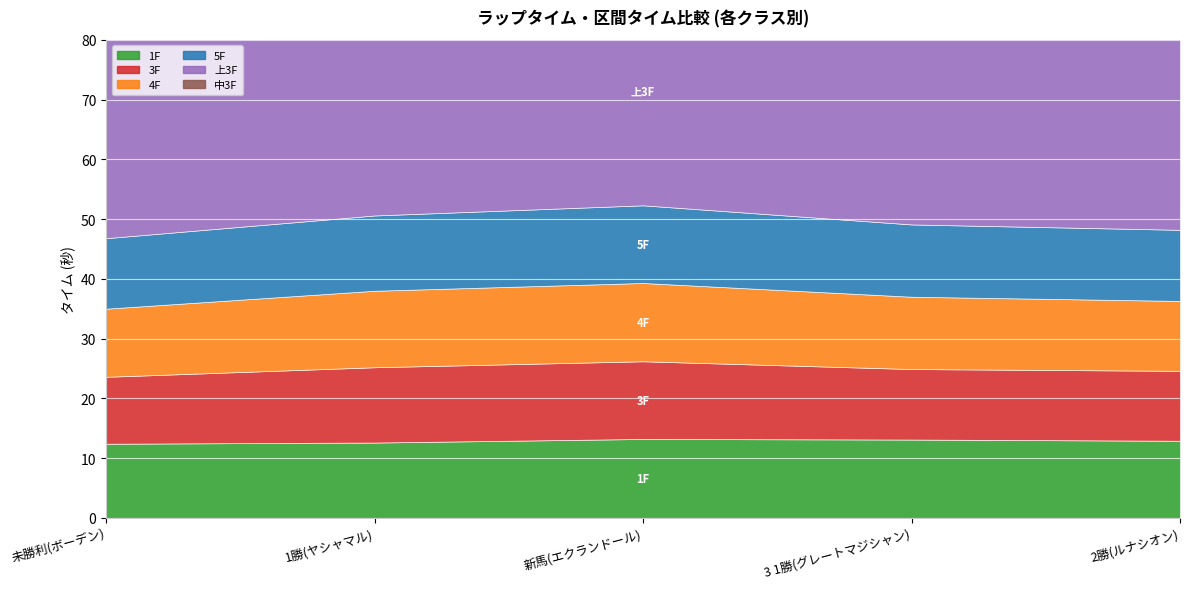

Which series has the widest spread of values?

中3F